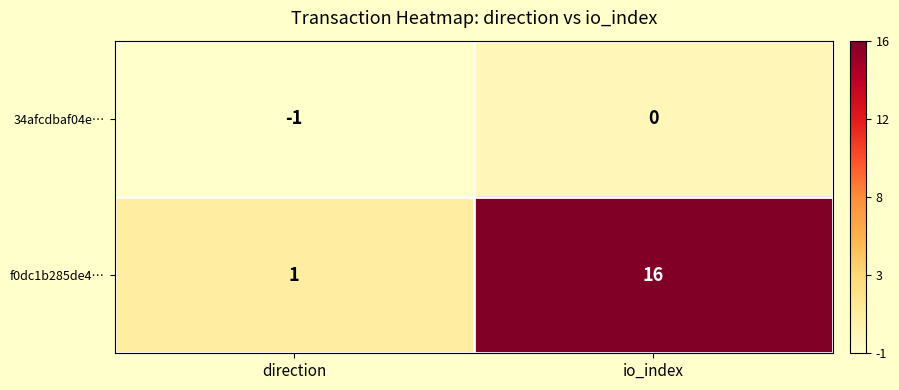

What is the spread (max minus min) of values at direction?

2